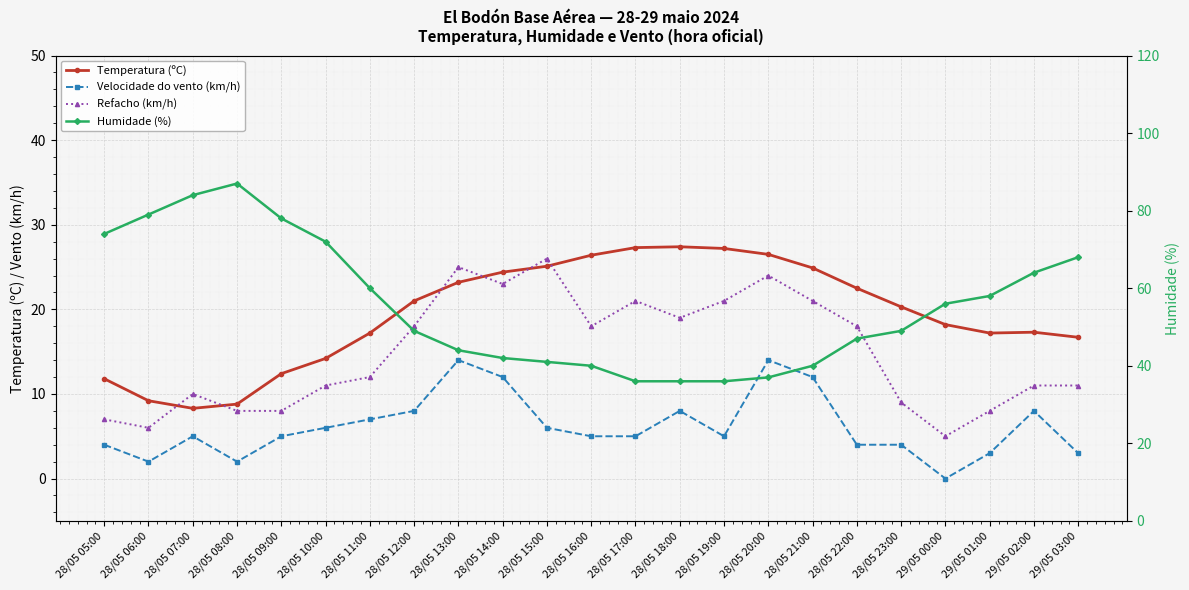

What is the difference between the maximum and minimum values in the Refacho (km/h) series?

21.0